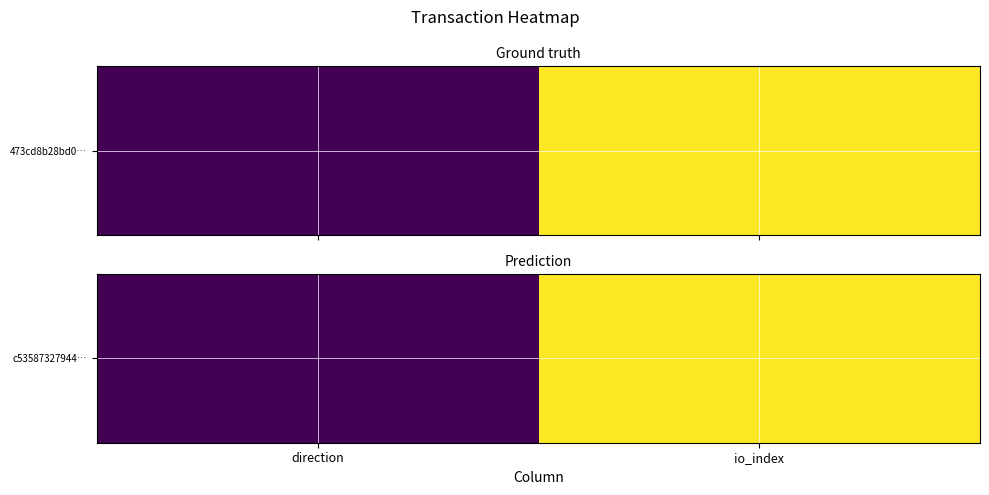

Reading left to right, what are all the values shown in this chart?

1	3